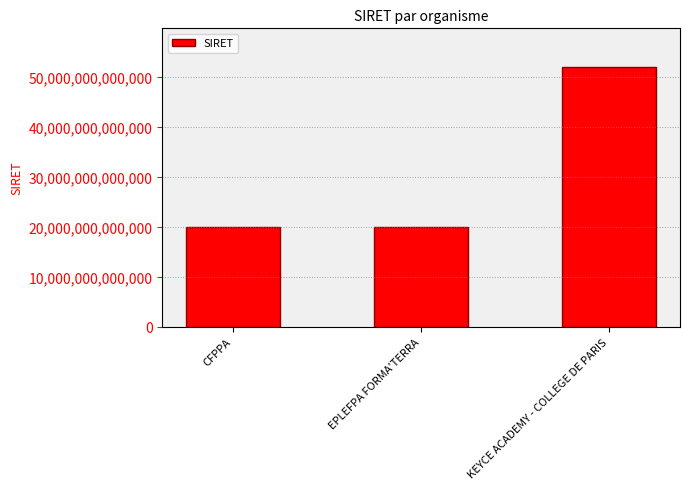

What is the greatest value displayed?

51872913200069